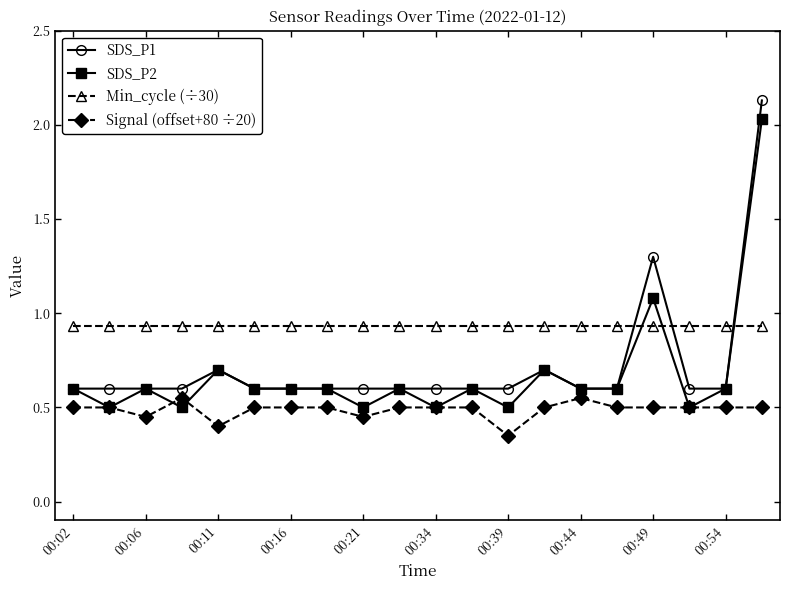

How many SDS_P1 values are between 0 and 1?

18